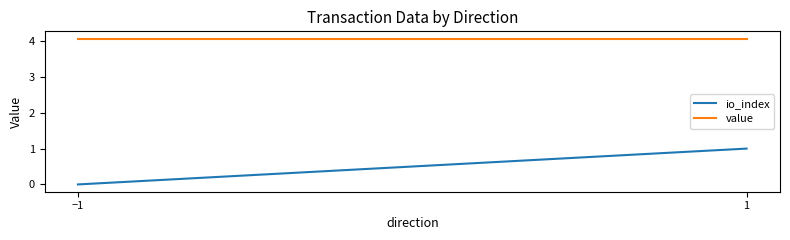

Reading right to left, transcribe all the data shown in this chart.

io_index: 1.0	0.0
value: 4.1	4.1